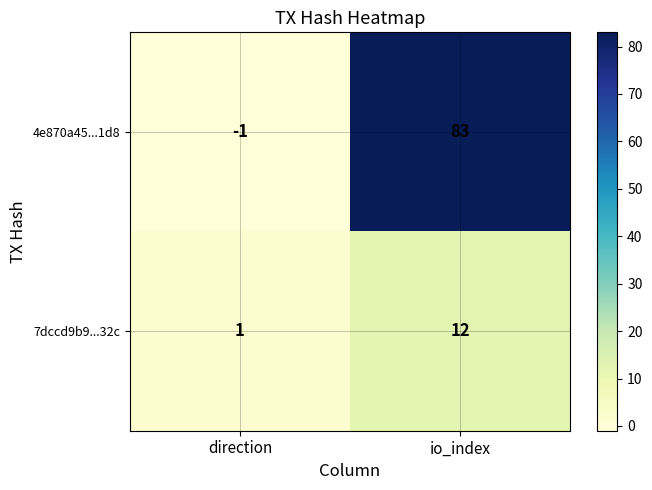

How many categories are shown in the chart?

2